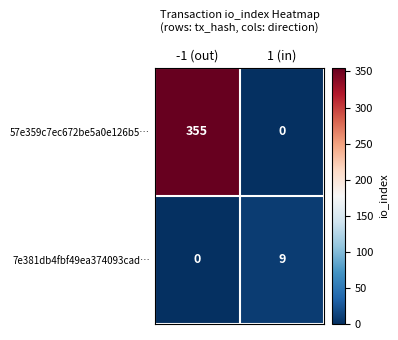

What is the difference between the maximum and minimum values in the 7e381db4fbf49ea374093cad… series?

9